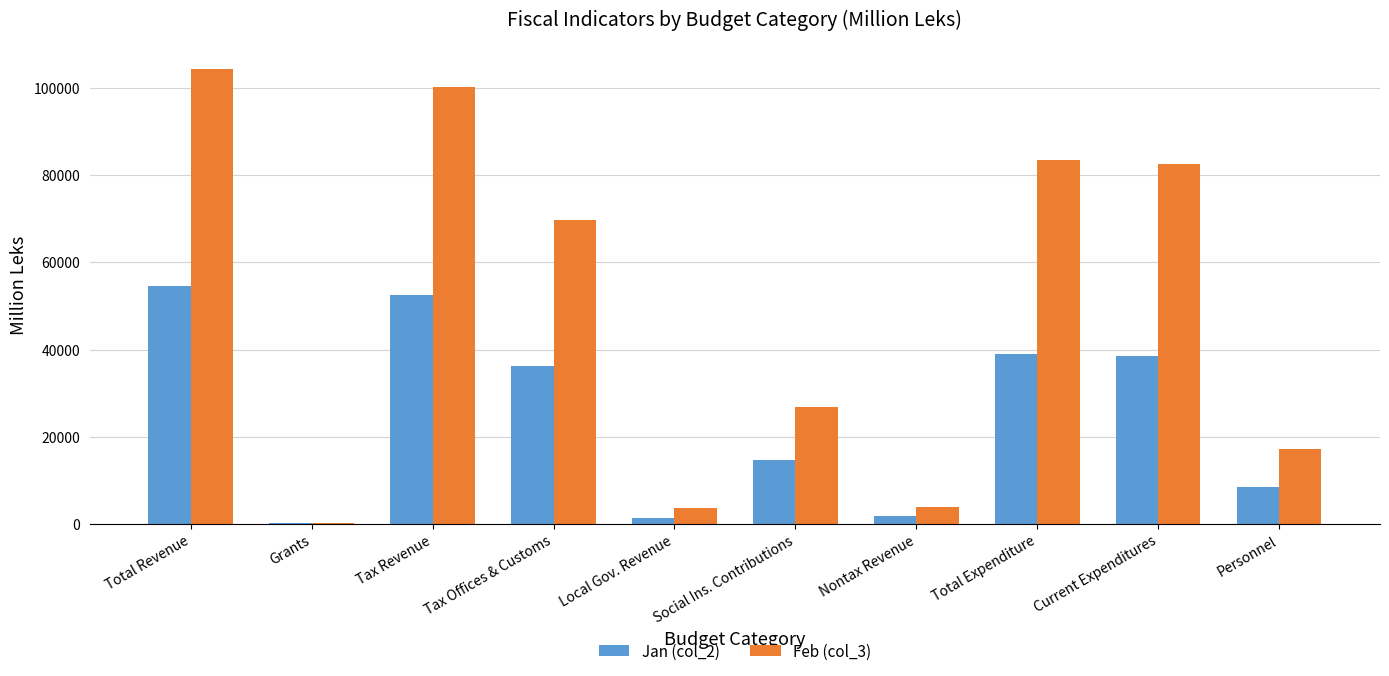

Which series has the largest total across all categories?

Feb (col_3)